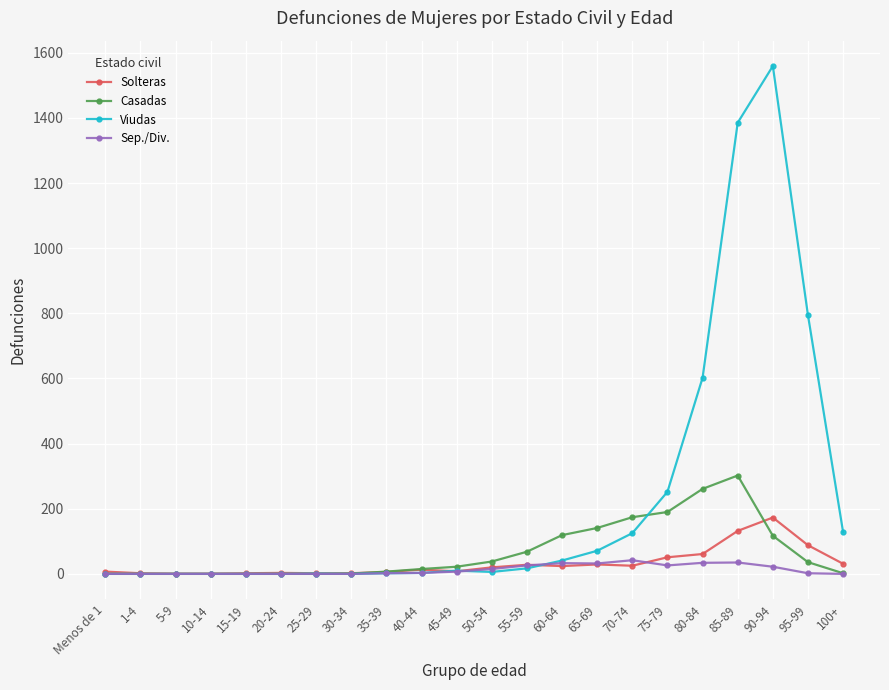

What is the label of the 18th point from the right?

15-19